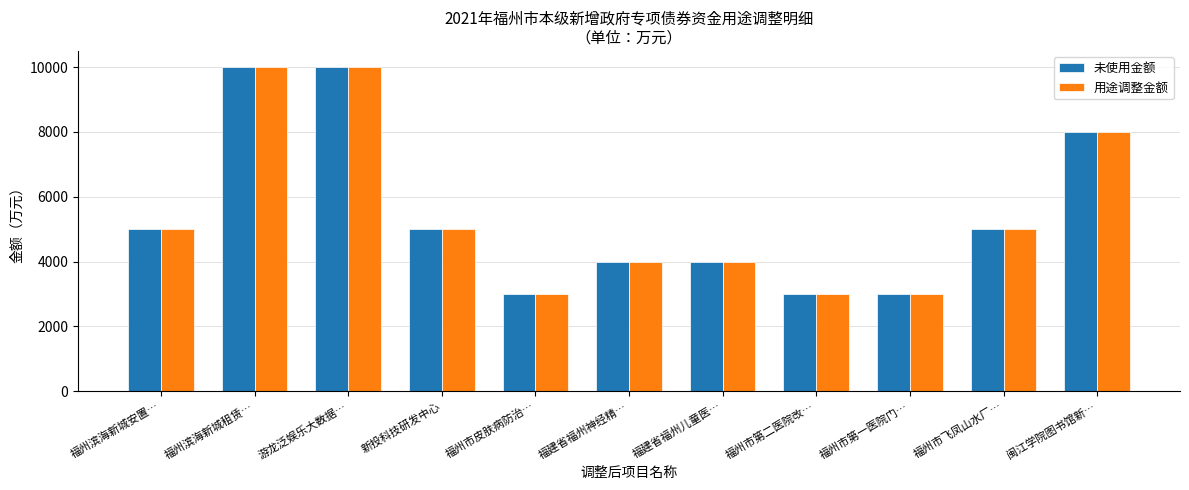

What are all the series names shown in the legend?

未使用金额, 用途调整金额